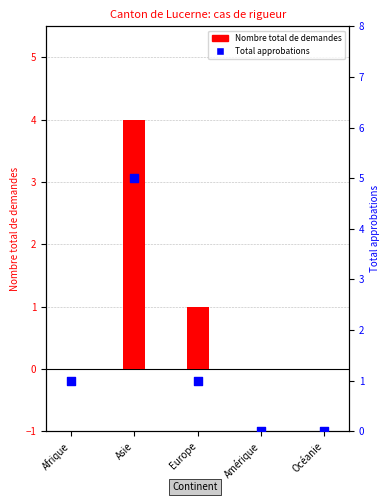

What are all the series names shown in the legend?

Nombre total de demandes, Total approbations